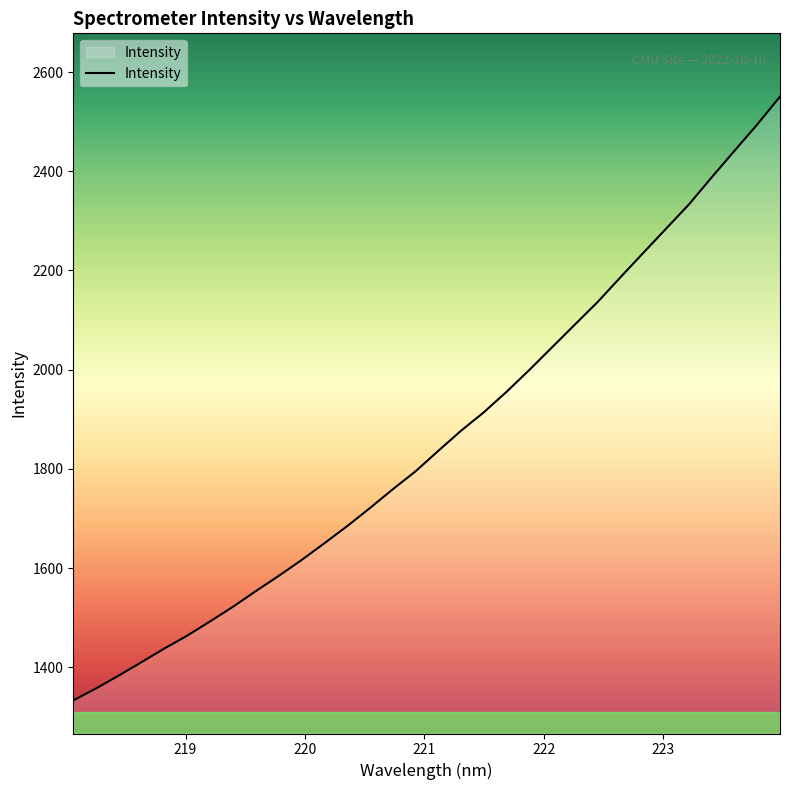

What is the difference between the maximum and minimum values?

1217.2